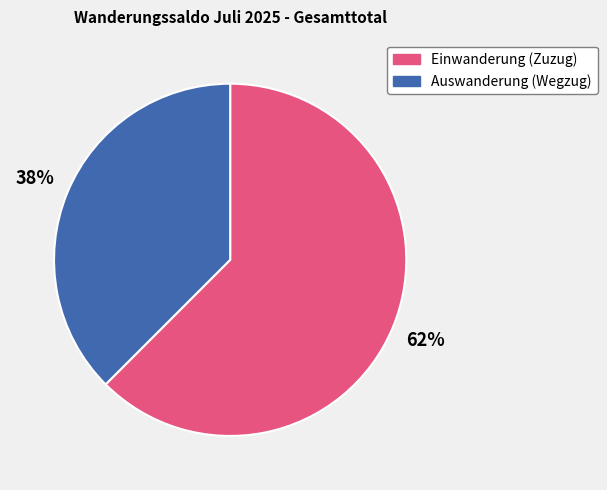

To the nearest percent, what portion does Einwanderung (Zuzug) represent?

62%